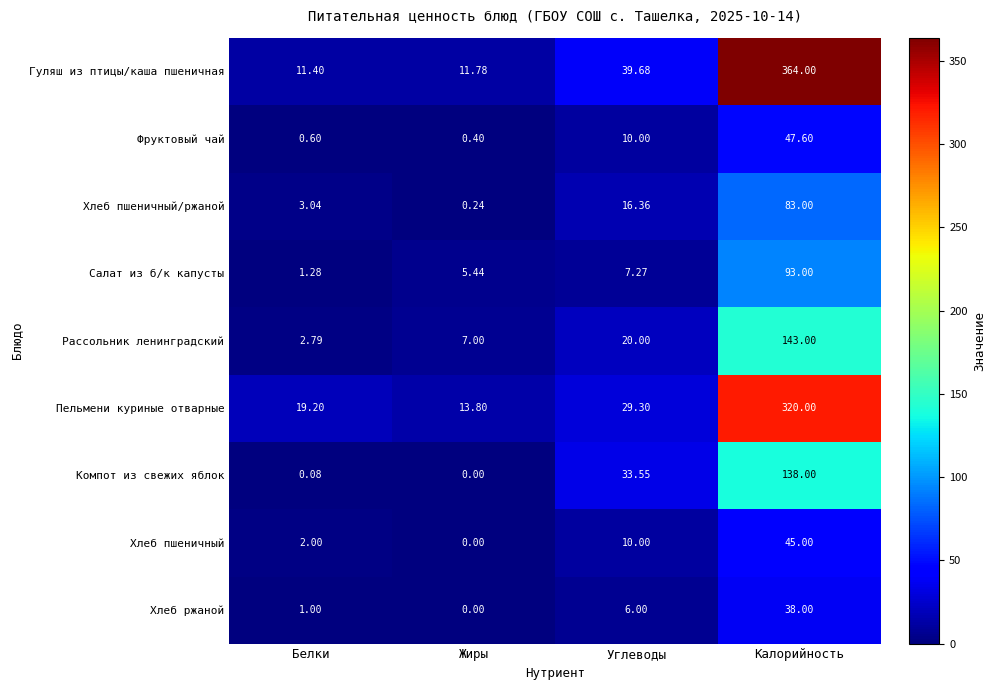

Which series changed the most between Белки and Калорийность?

Гуляш из птицы/каша пшеничная